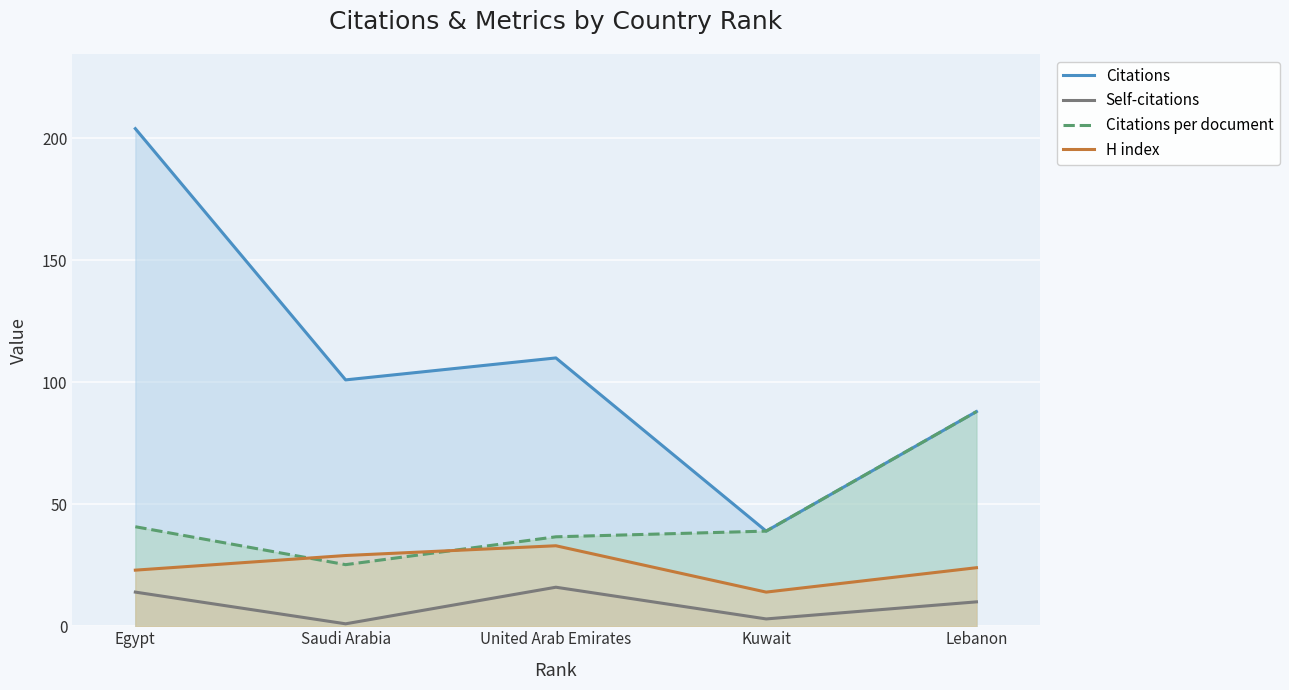

What are all the series names shown in the legend?

Citations, Self-citations, Citations per document, H index